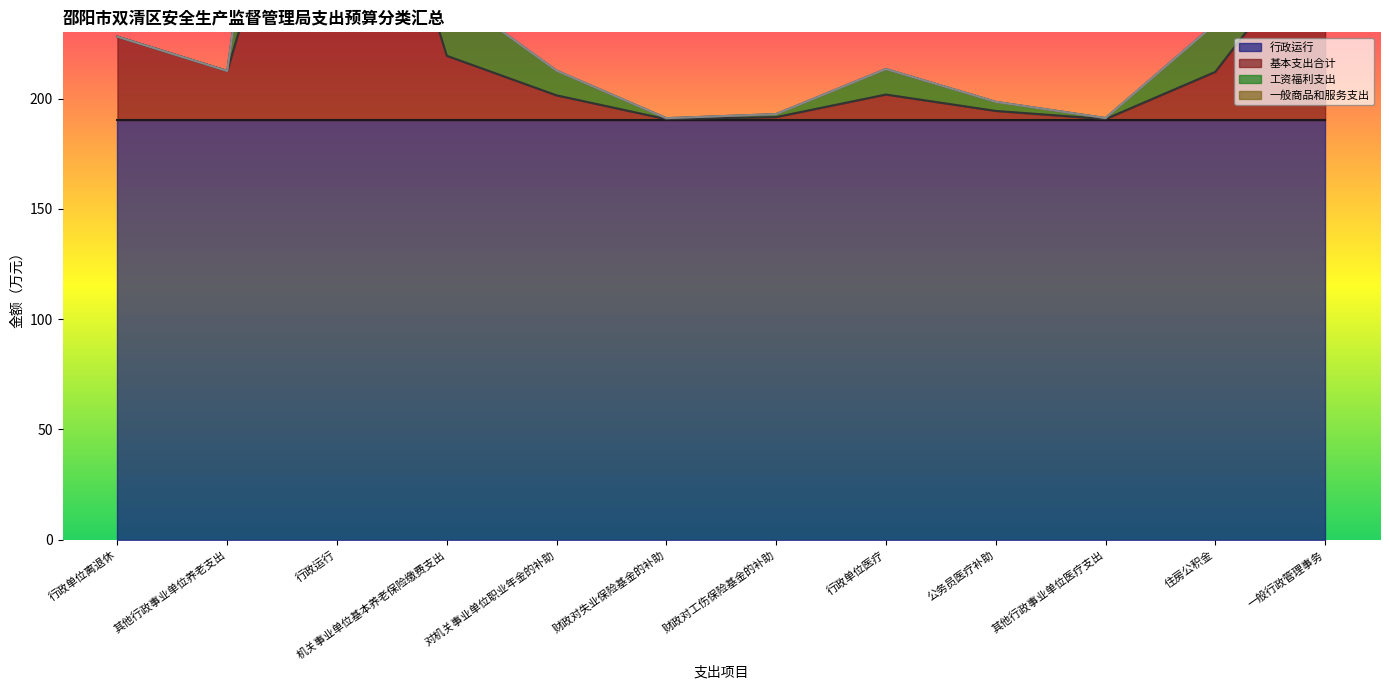

What is the difference between the maximum and minimum values in the 基本支出合计 series?

189.8